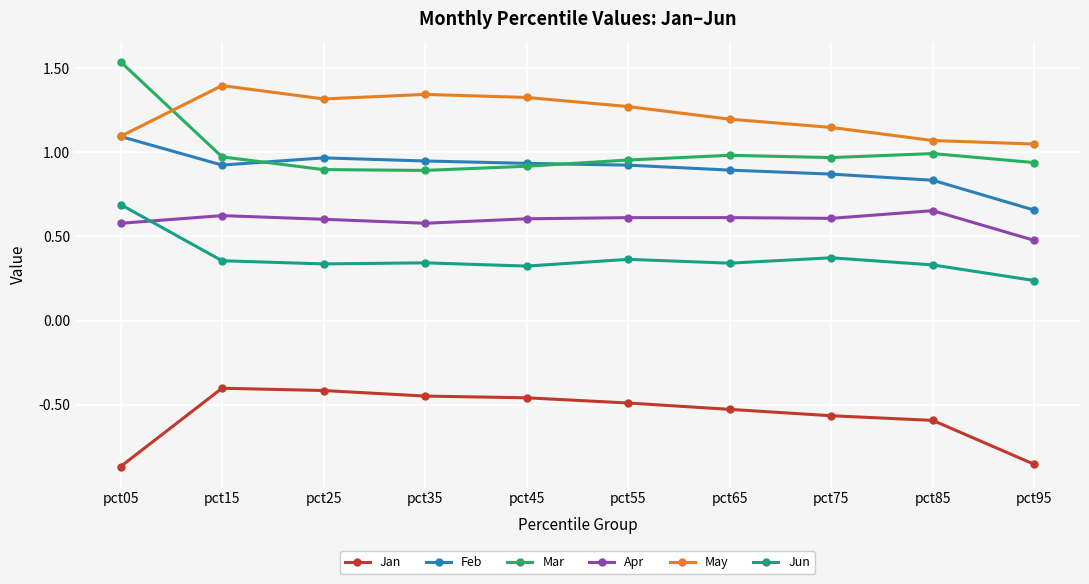

Which label corresponds to the largest value in the chart?

pct05